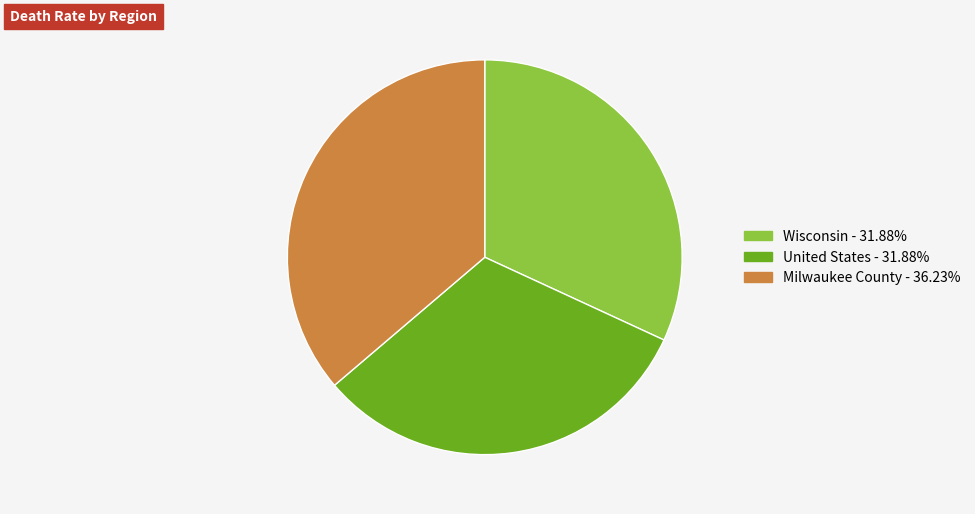

What is the largest slice in the pie chart?

Milwaukee County